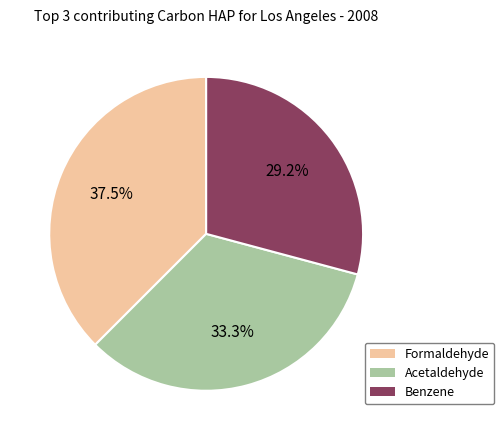

Does any single category account for the majority?

No